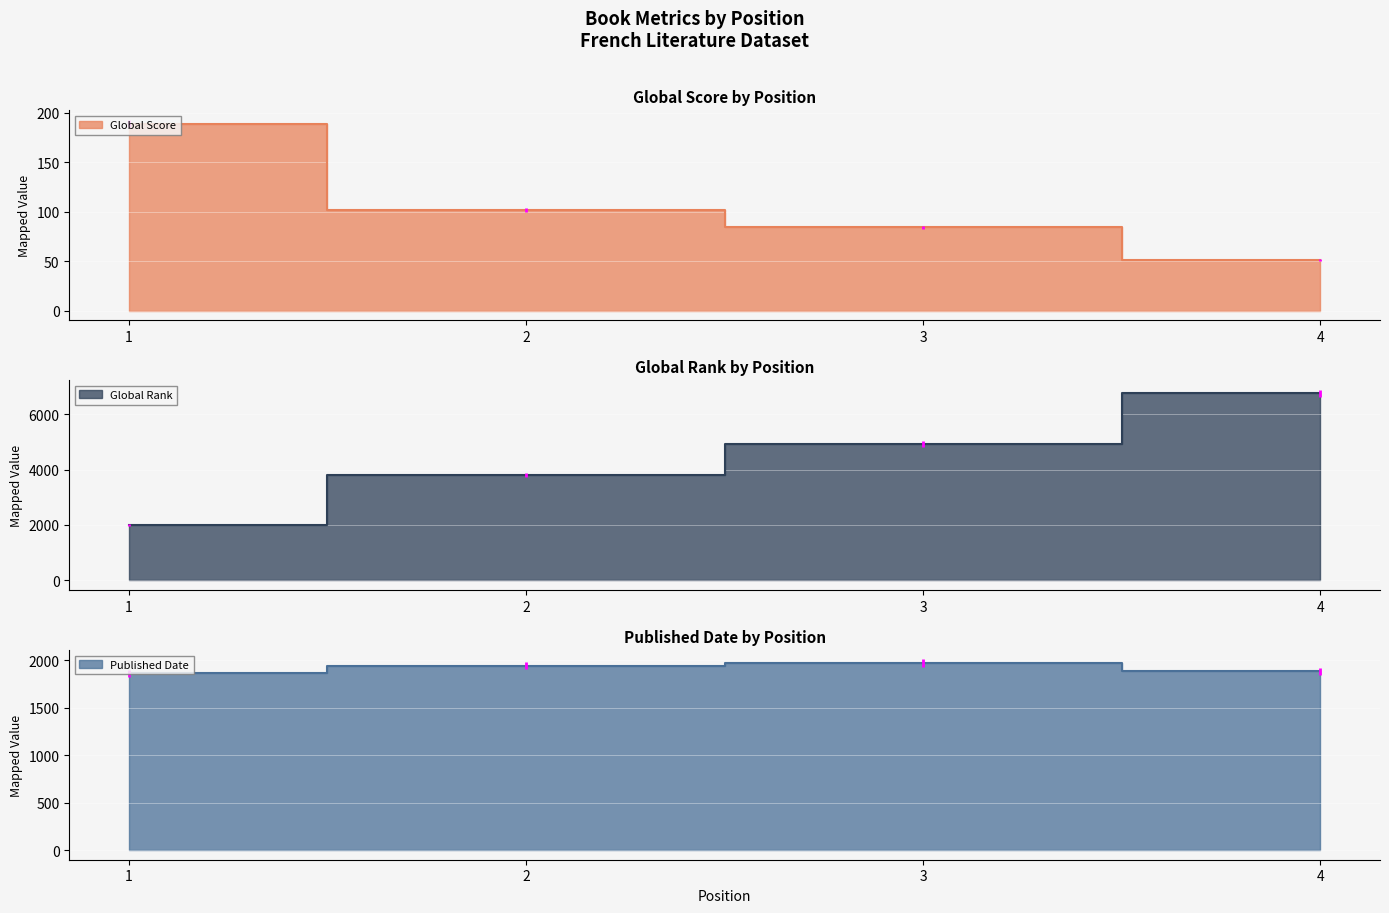

Reading left to right, transcribe all the data shown in this chart.

Global Score: 189	102	84	51
Global Rank: 1990	3794	4924	6752
Published Date: 1866	1947	1971	1886